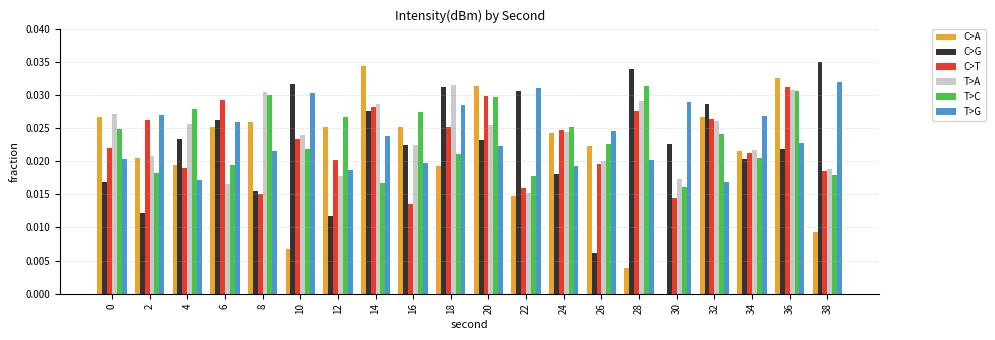

Which series changed the most between 0 and 12?

T>A